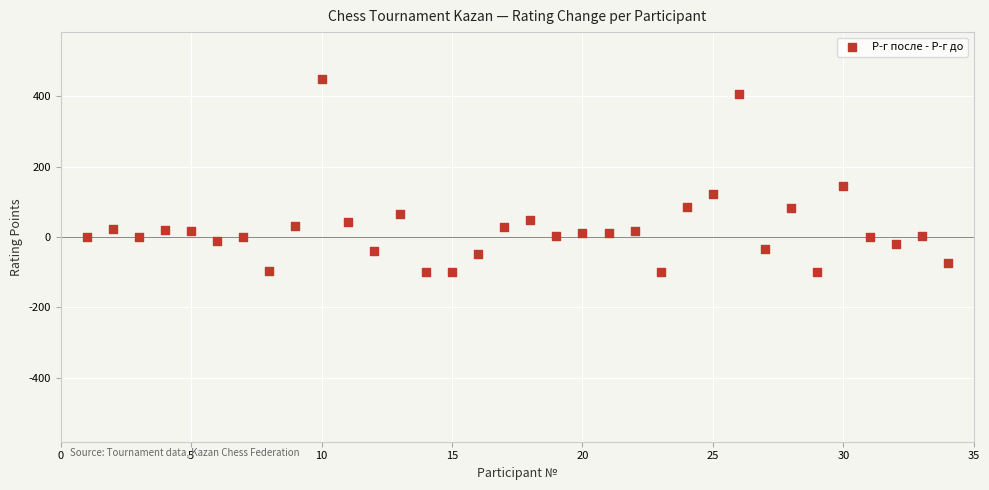

What is the range of X values (max minus min)?

33